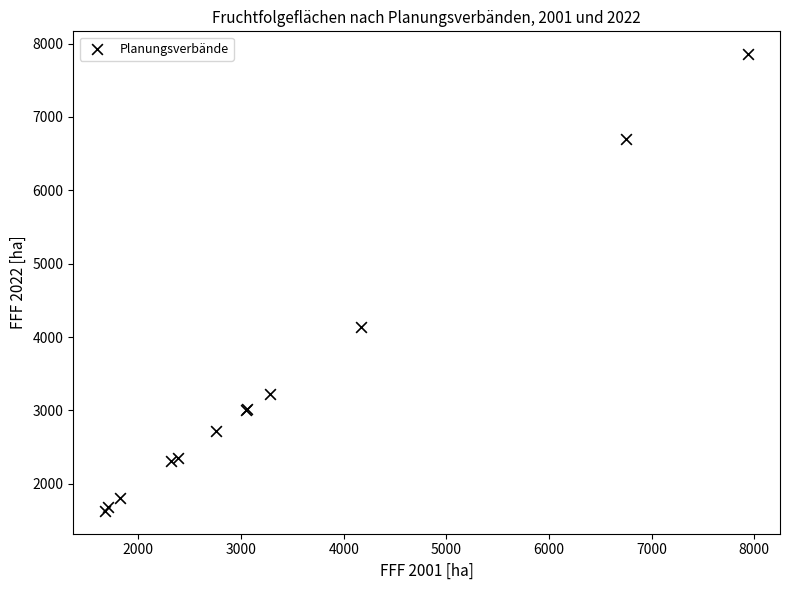

What Y value in the scatter plot is closest to 4743?

4142.1